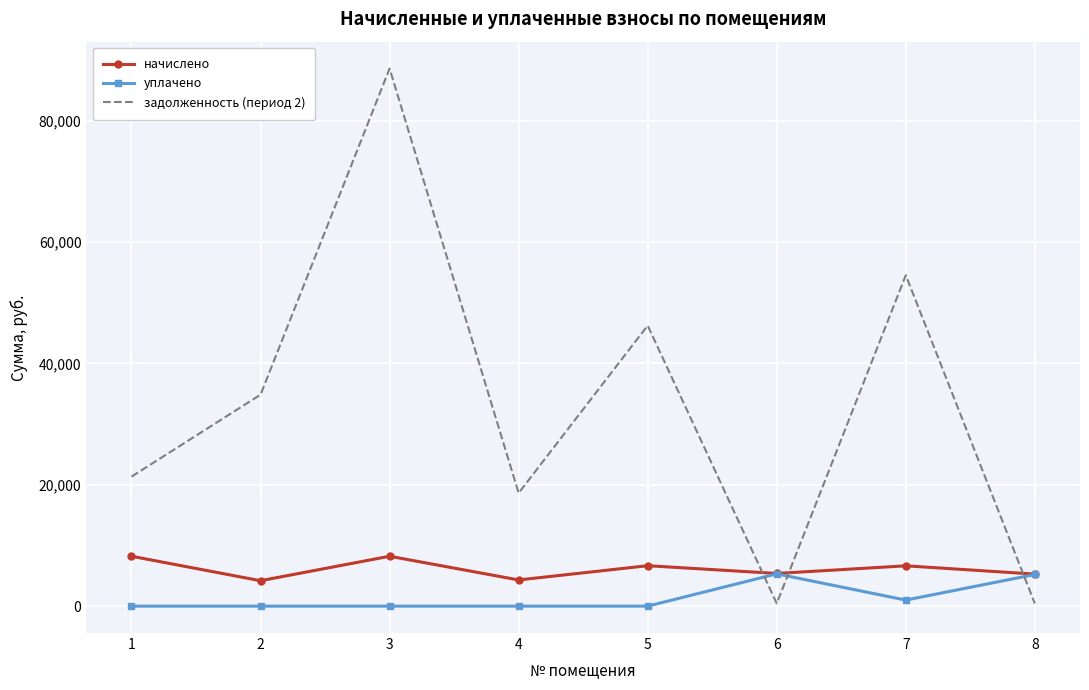

How many intersections are there between задолженность (период 2) and начислено?

3